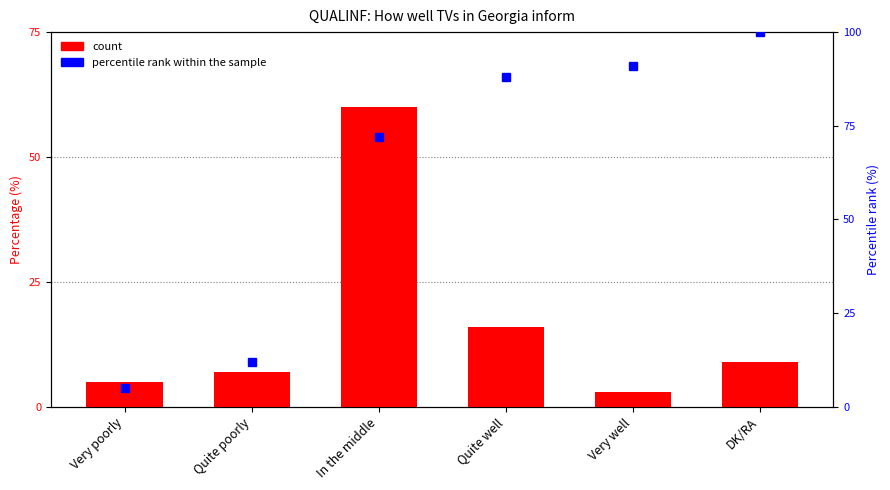

List the series in order of their overall mean, lowest first.

count, percentile rank within the sample